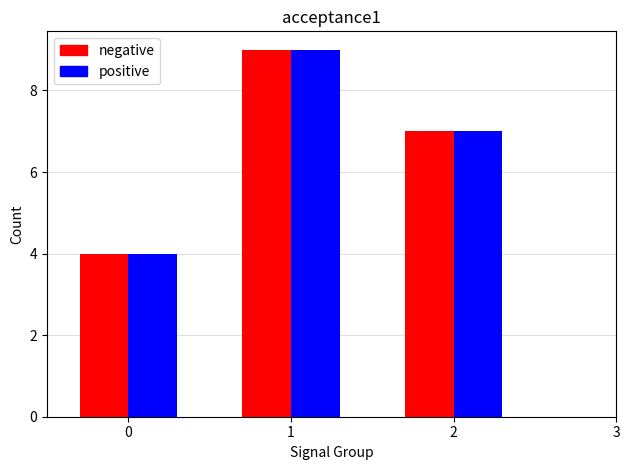

What is the average value of the positive series?

7